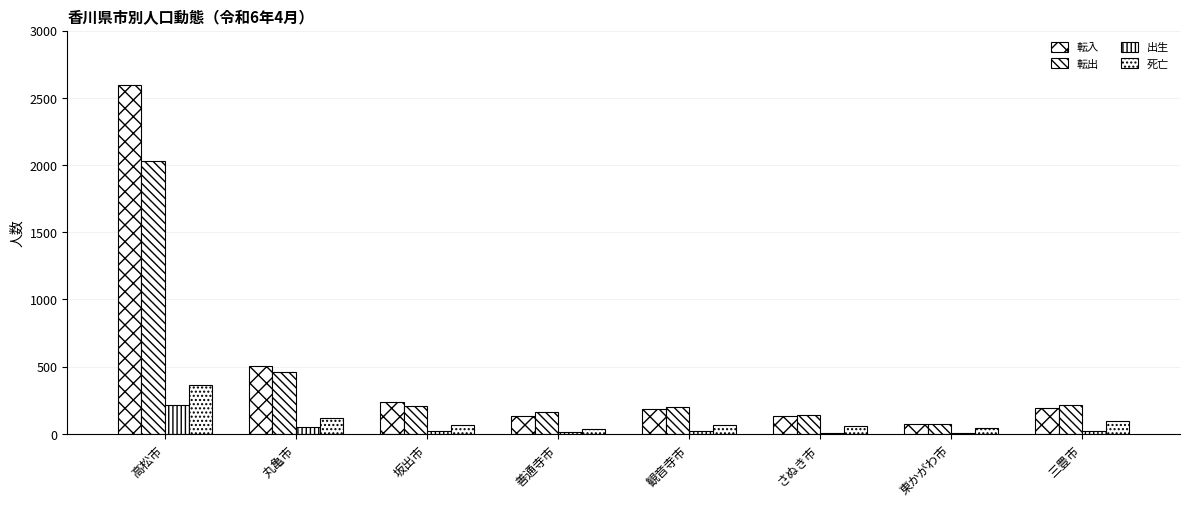

How many categories are shown in the chart?

8